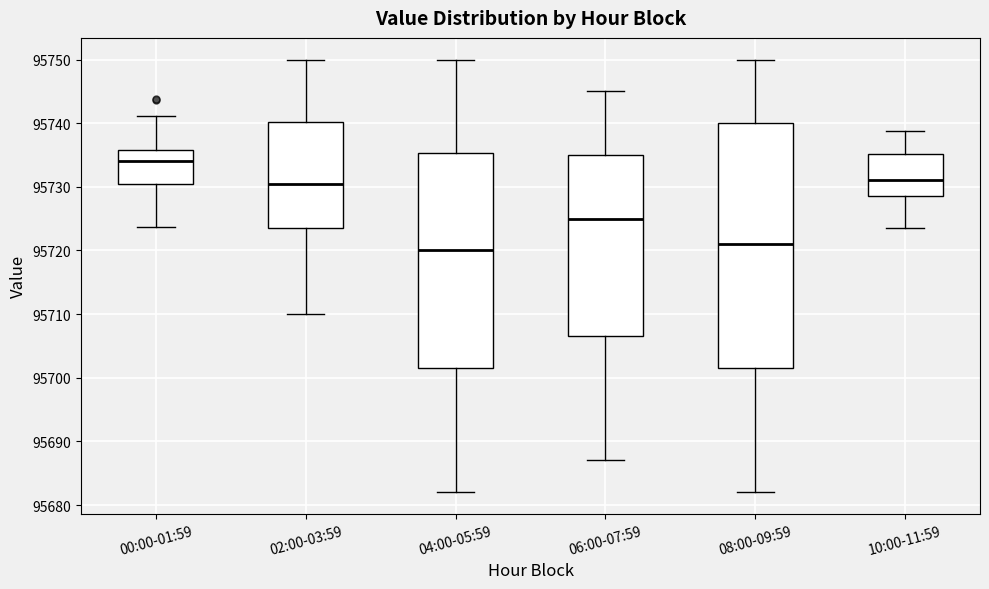

Reading left to right, transcribe this box plot: for each box, give where its median line is, the range the box spans, and where its two whiskers end, as read against the y-axis. The values are not printed on the chart, so give them approximately, as read against the axis.

00:00-01:59: median 95734, box 95730 to 95736, whiskers 95724 to 95741
02:00-03:59: median 95731, box 95724 to 95740, whiskers 95710 to 95750
04:00-05:59: median 95720, box 95702 to 95735, whiskers 95682 to 95750
06:00-07:59: median 95725, box 95707 to 95735, whiskers 95687 to 95745
08:00-09:59: median 95721, box 95702 to 95740, whiskers 95682 to 95750
10:00-11:59: median 95731, box 95729 to 95735, whiskers 95724 to 95739